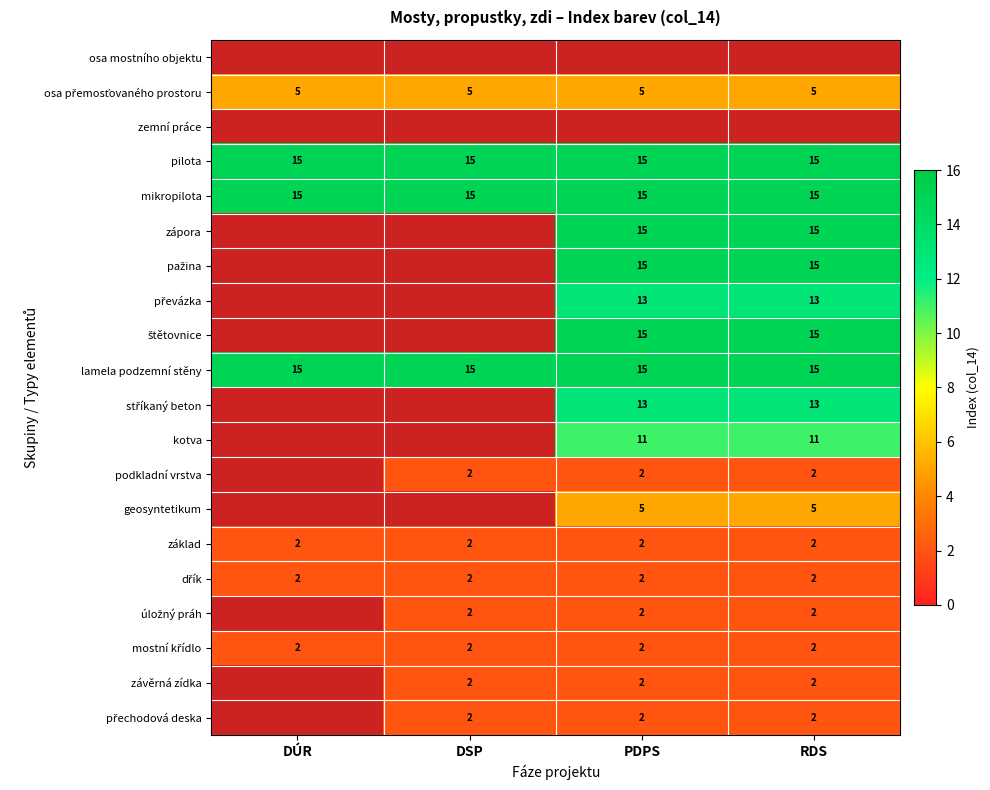

What is the sum of all základ values?

8